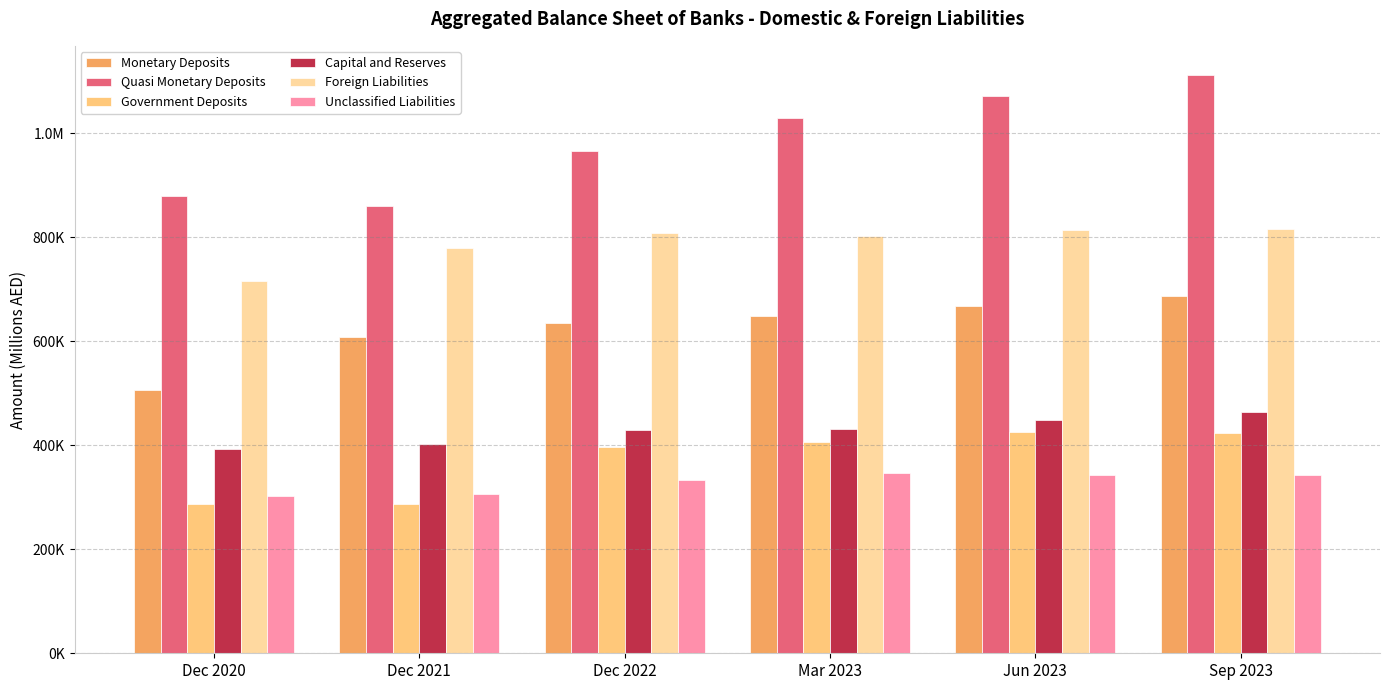

True or false: Quasi Monetary Deposits has a value of 571917 at Dec 2021.

False